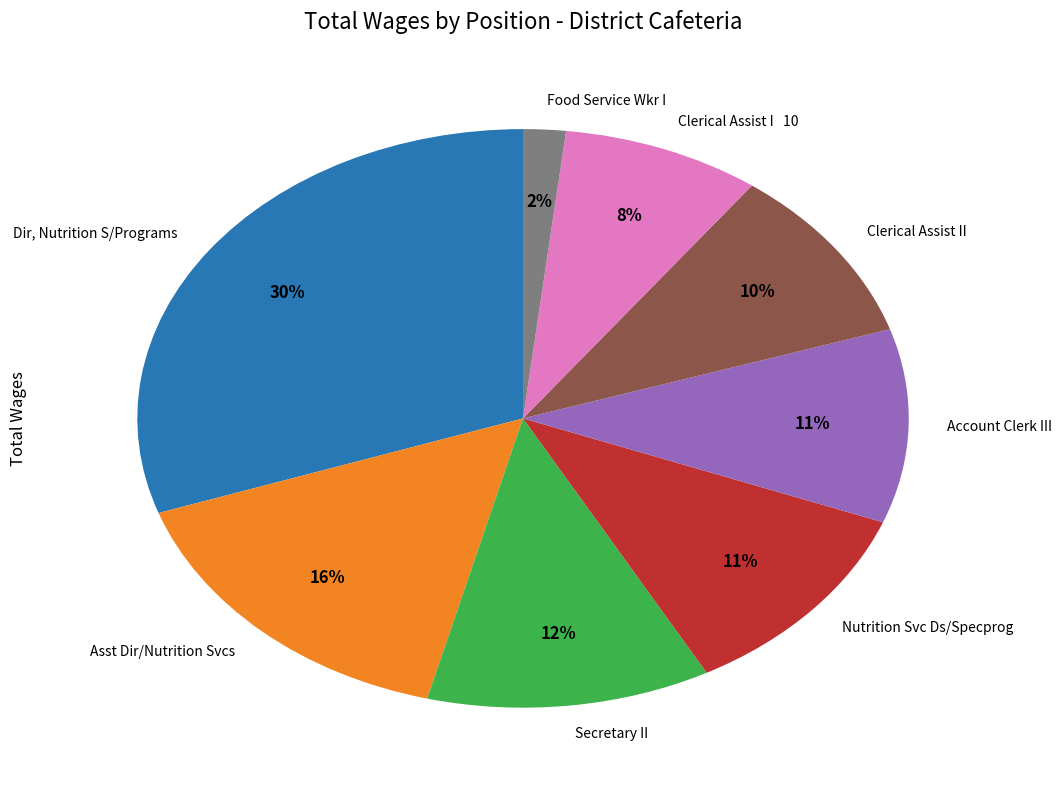

Is there a majority slice in this chart?

No